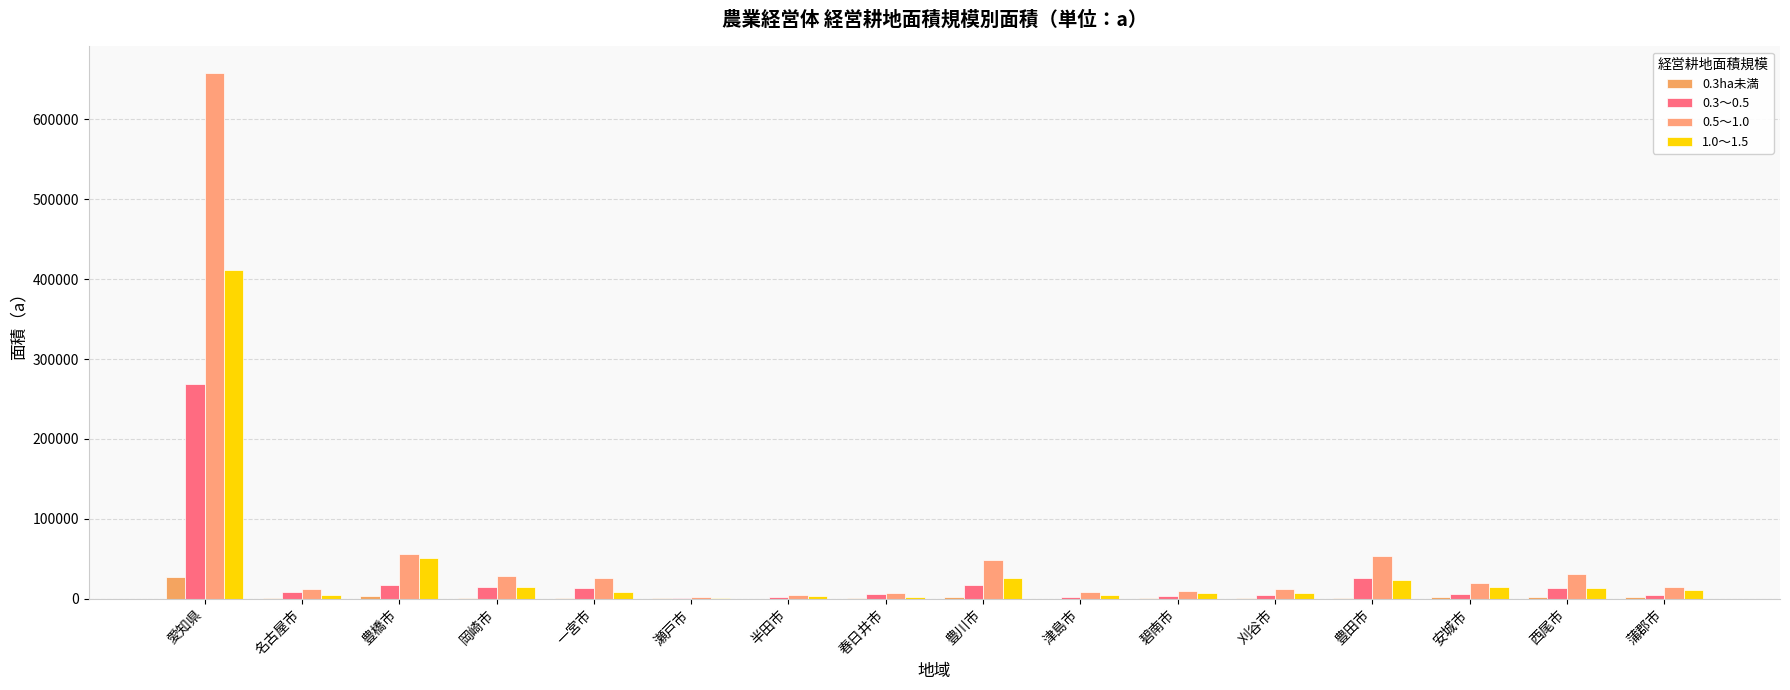

Which series changed the most between 一宮市 and 豊田市?

0.5～1.0